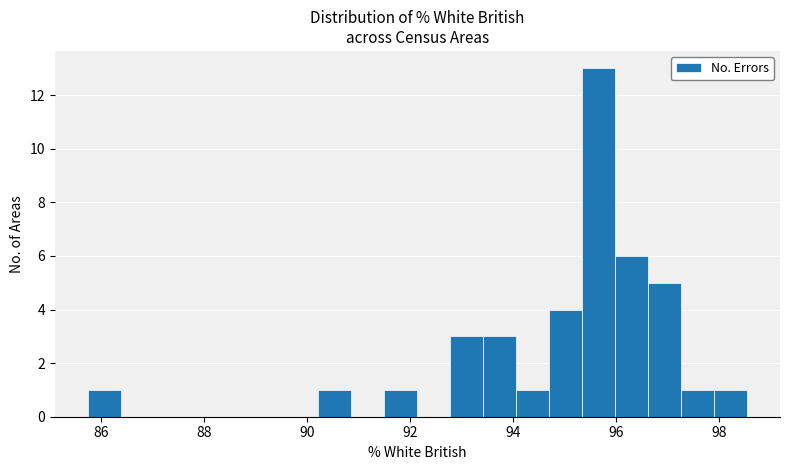

Around what value on the x-axis is the tallest bar? Give the approximate position of its centre, as read against the axis.

95.6